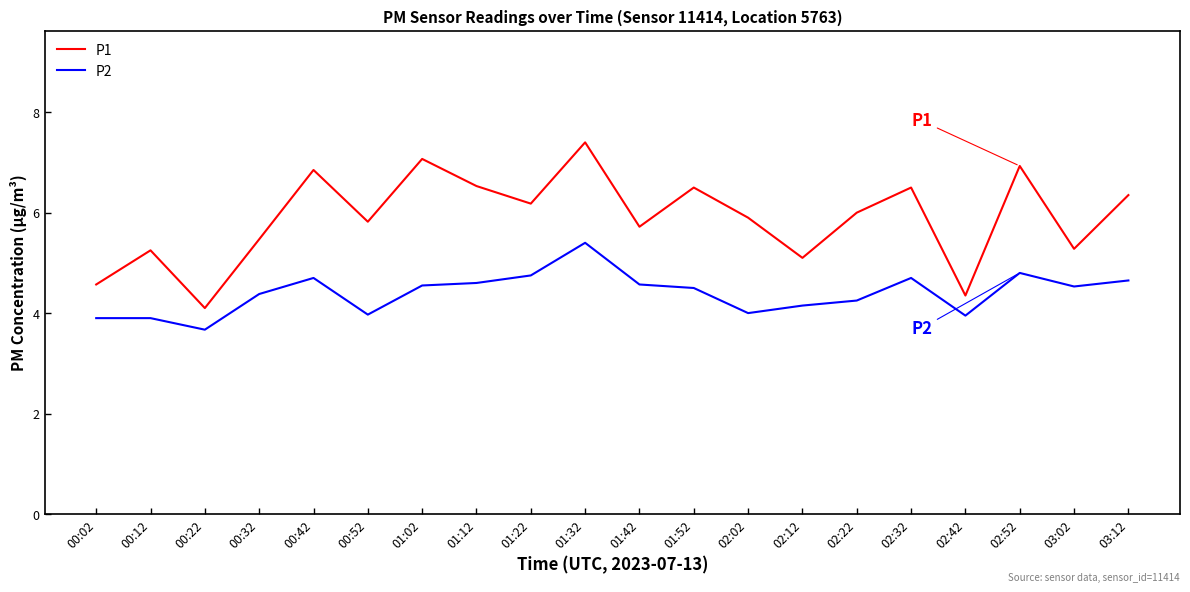

True or false: P1 and P2 cross at least once.

False